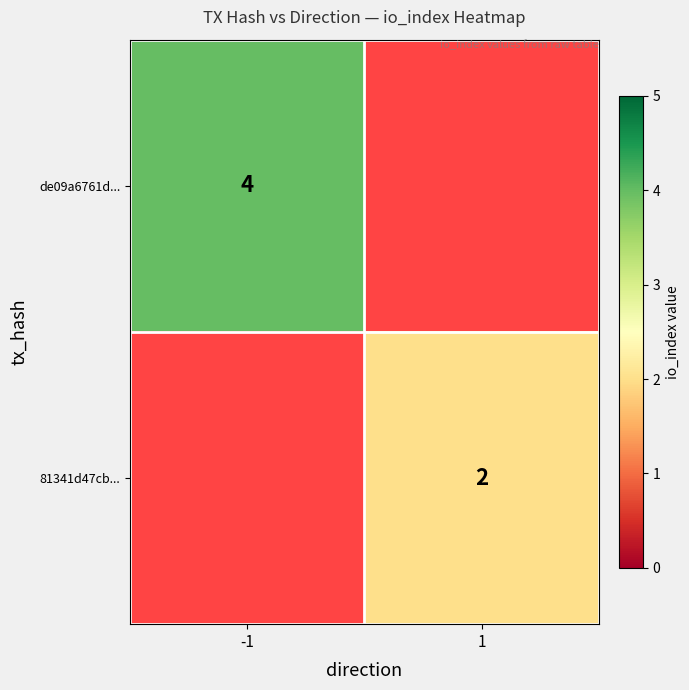

Is the value of de09a6761d... at -1 greater than the value of 81341d47cb... at 1?

Yes